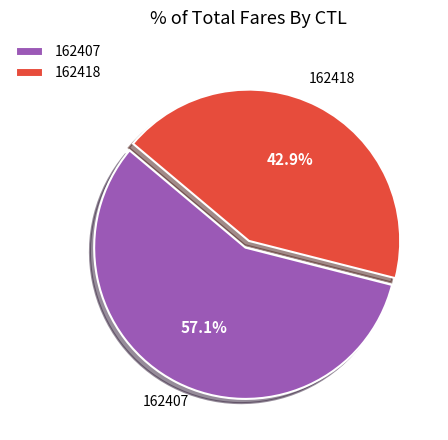

What is the ratio of the value at 162407 to the value at 162418?

1.3